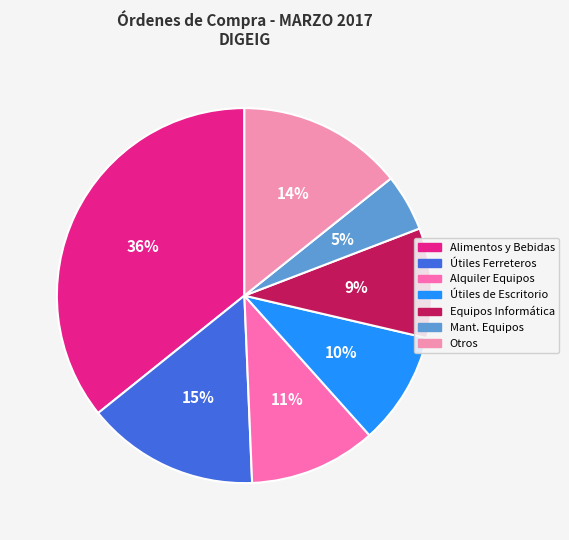

Is there a majority slice in this chart?

No